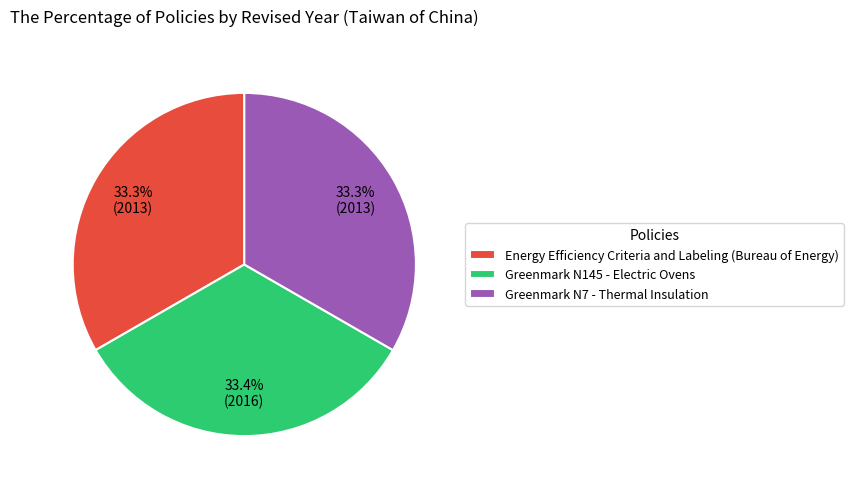

True or false: Energy Efficiency Criteria and Labeling (Bureau of Energy) accounts for 33% of the total.

True